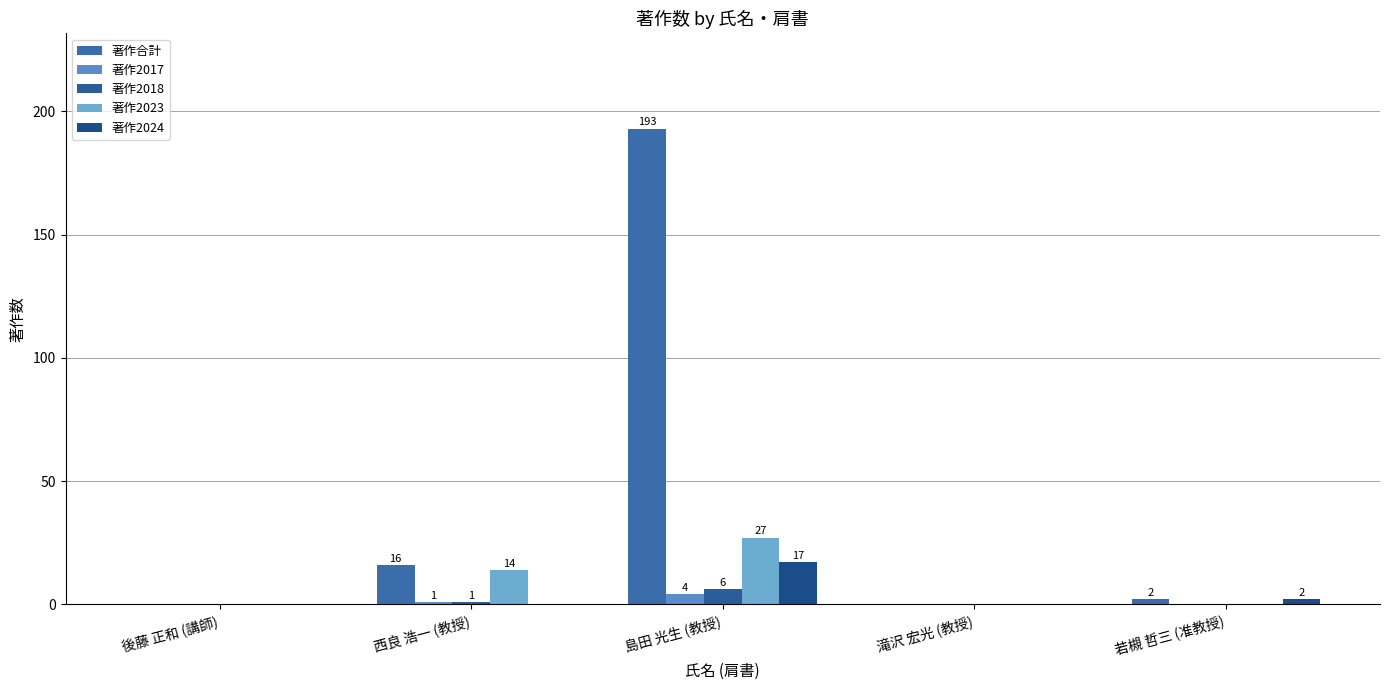

Which label corresponds to the smallest value in the chart?

後藤 正和 (講師)